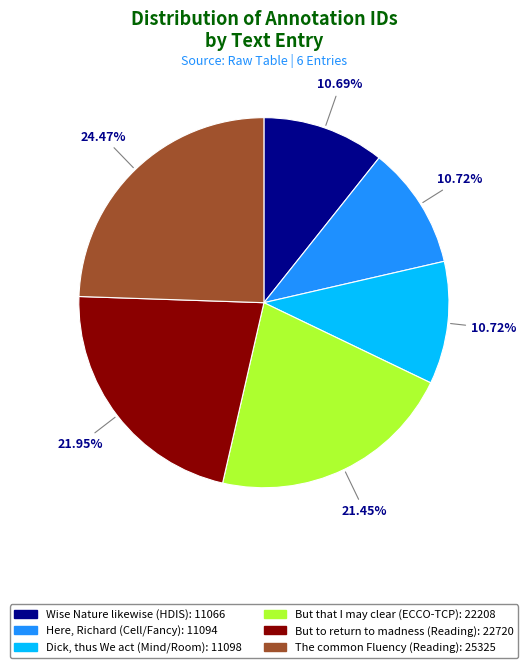

What is the total percentage of Here, Richard (Cell/Fancy) and The common Fluency (Reading)?

35.2%